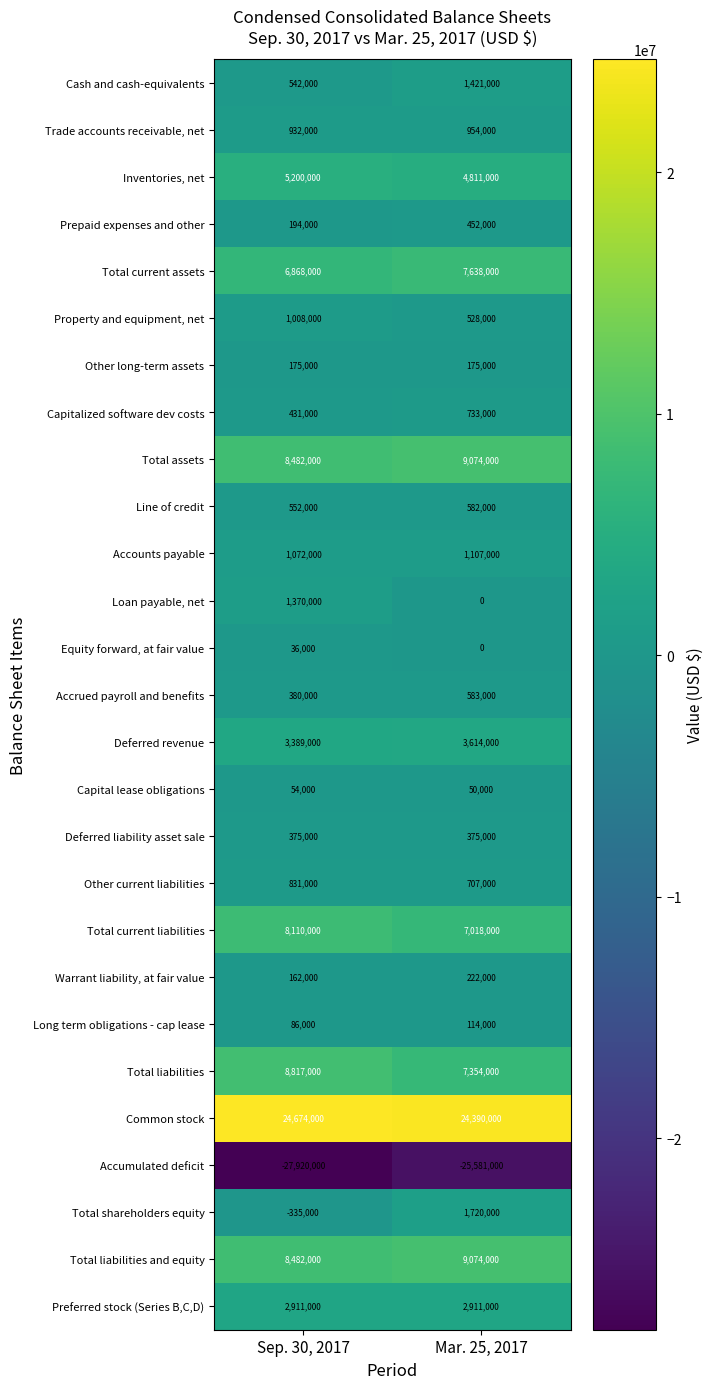

What is the difference between the highest and lowest values at Mar. 25, 2017?

49971000